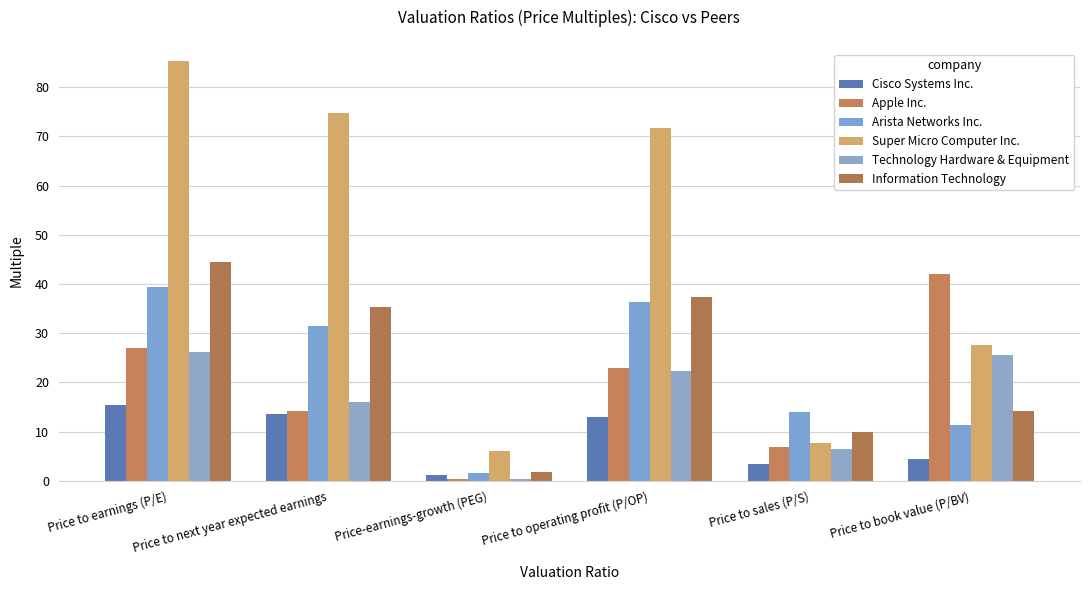

Which series has the largest range (max minus min)?

Super Micro Computer Inc.